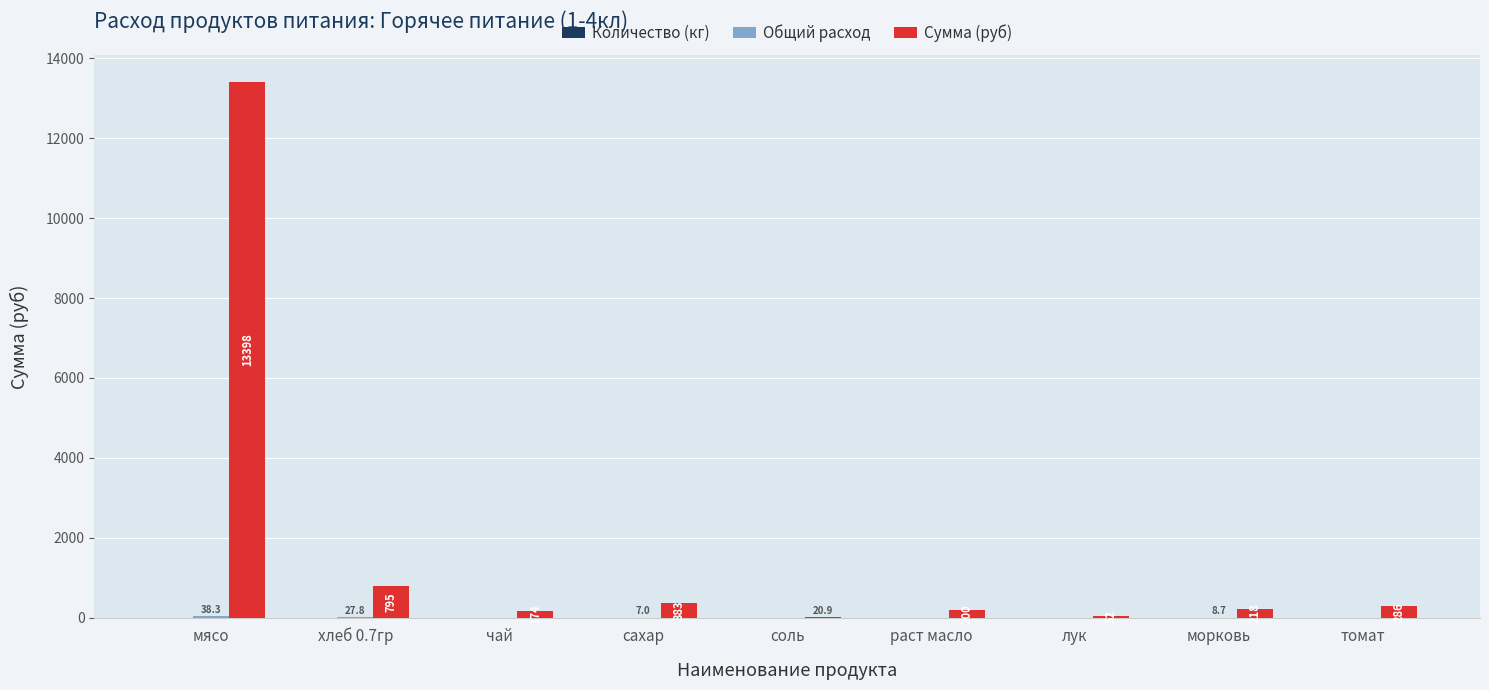

What is the highest value of the Сумма (руб) series?

13398.0